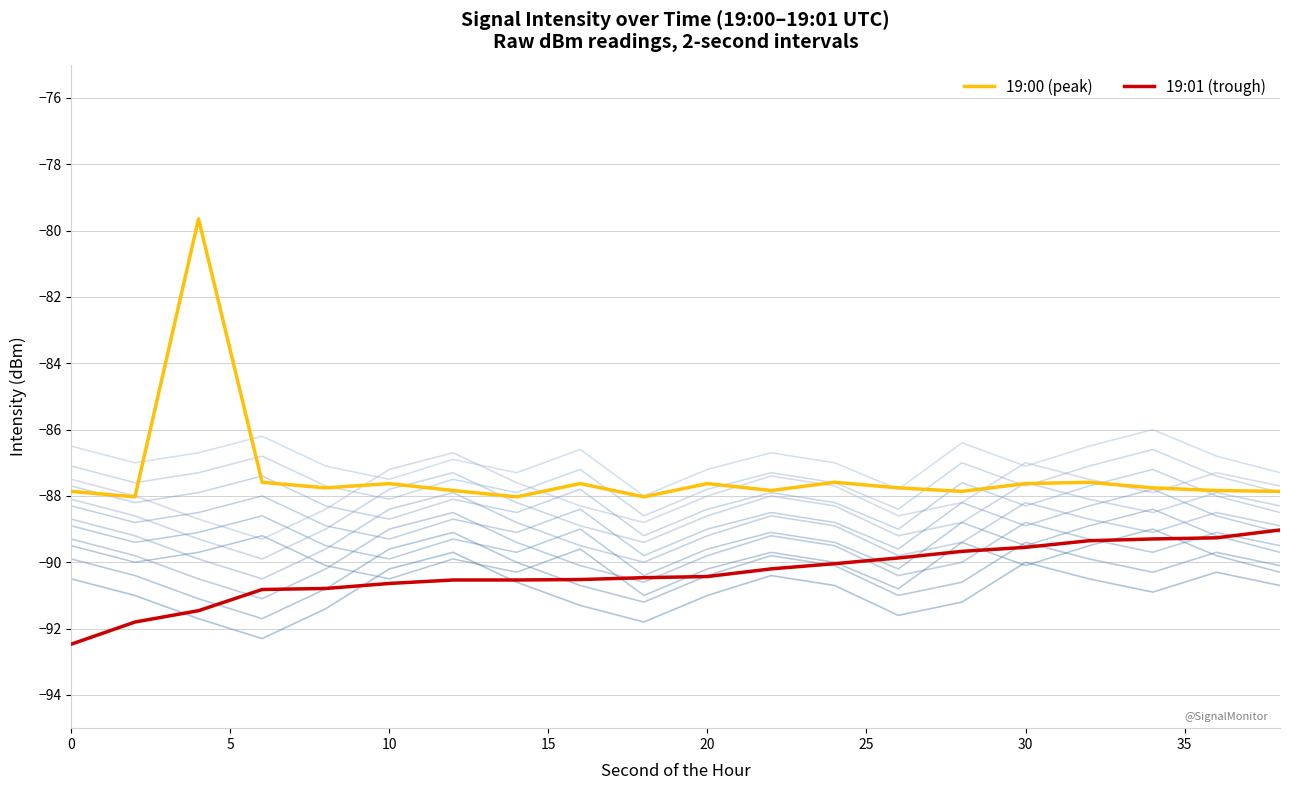

True or false: highlight_min has a value of -130.5 at 24.

False